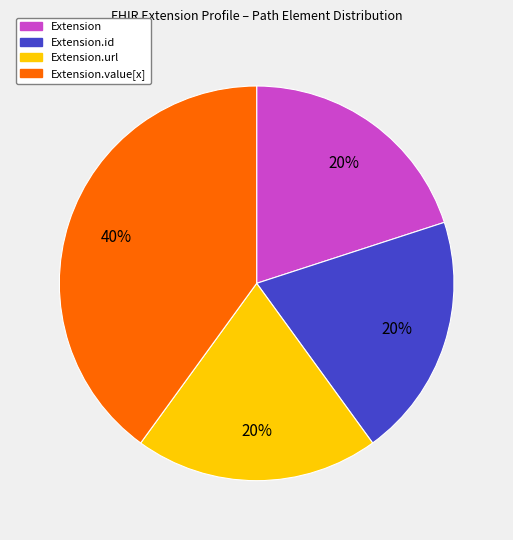

To the nearest percent, what is the average slice percentage?

25%